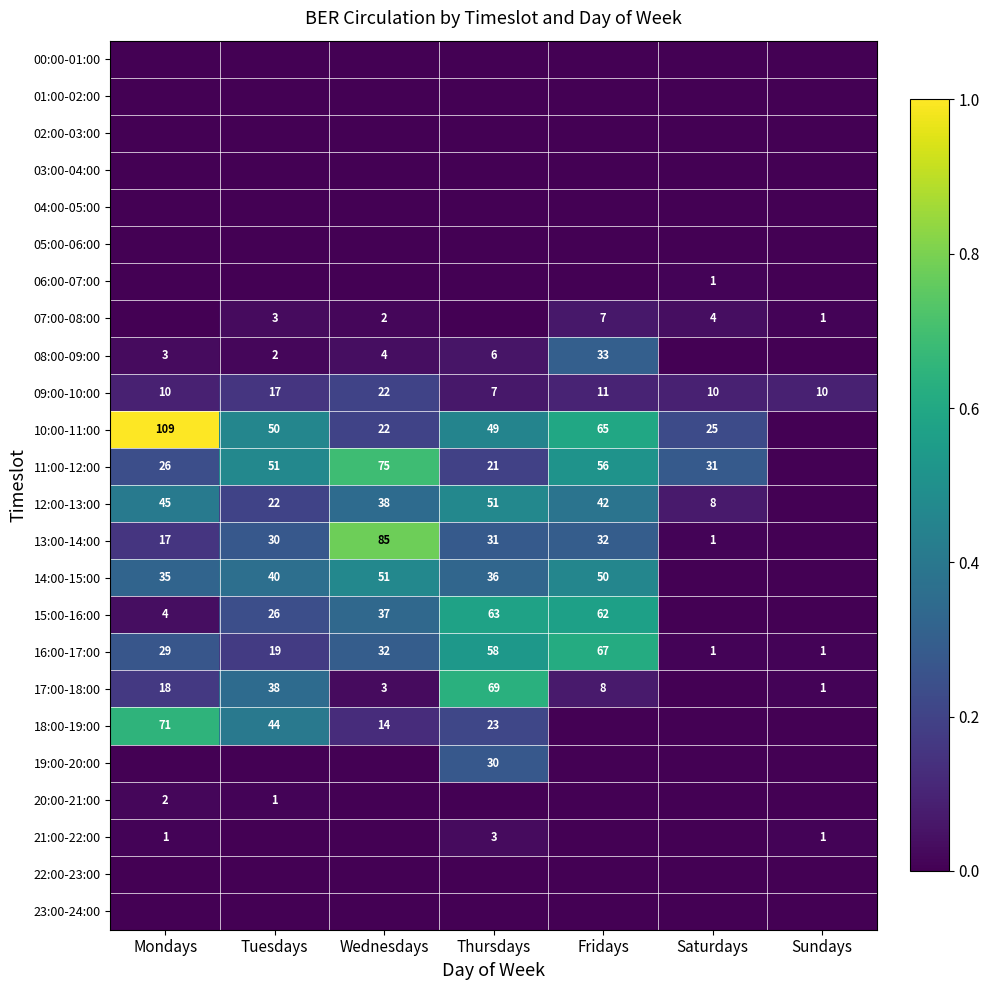

Count the number of data series in this chart.

24